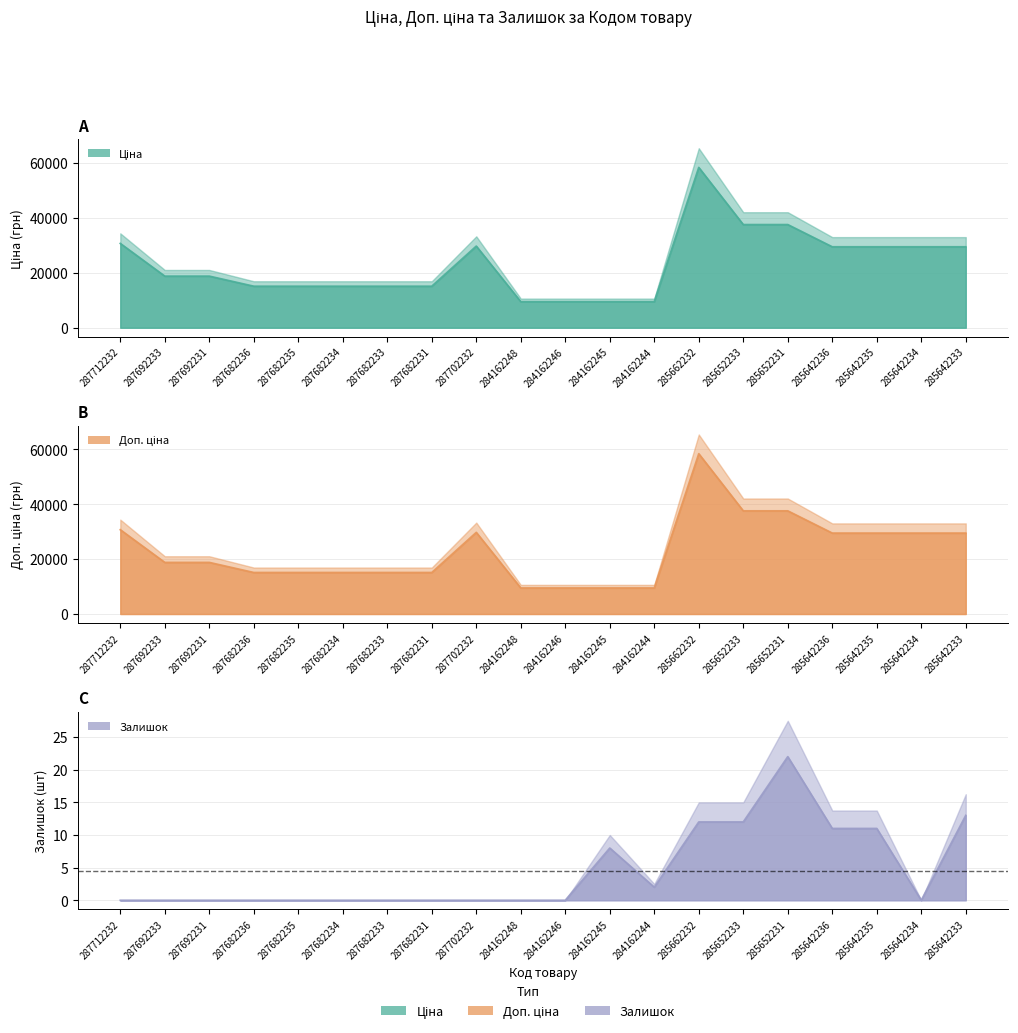

True or false: Залишок and Ціна cross at least once.

False